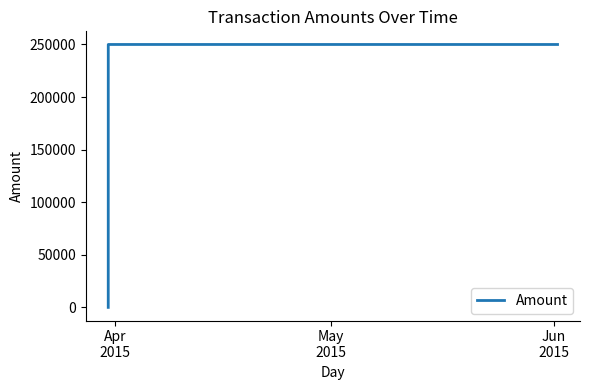

What is the difference between the maximum and minimum values?

250001